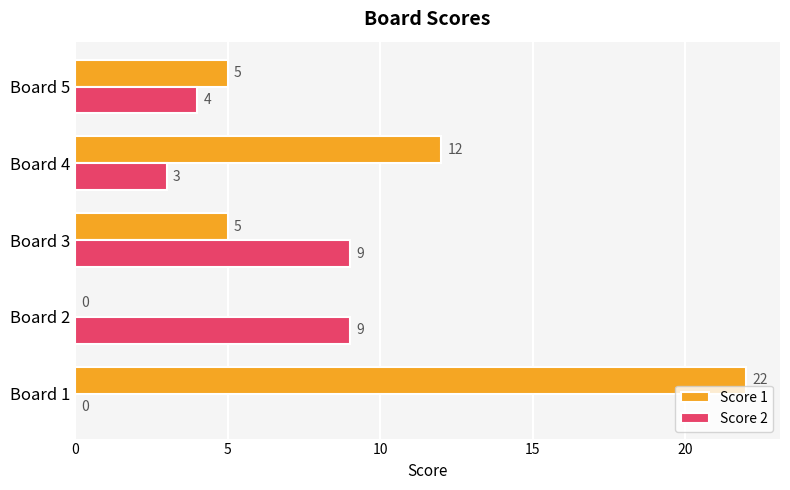

Which series has the largest total across all categories?

Score 1